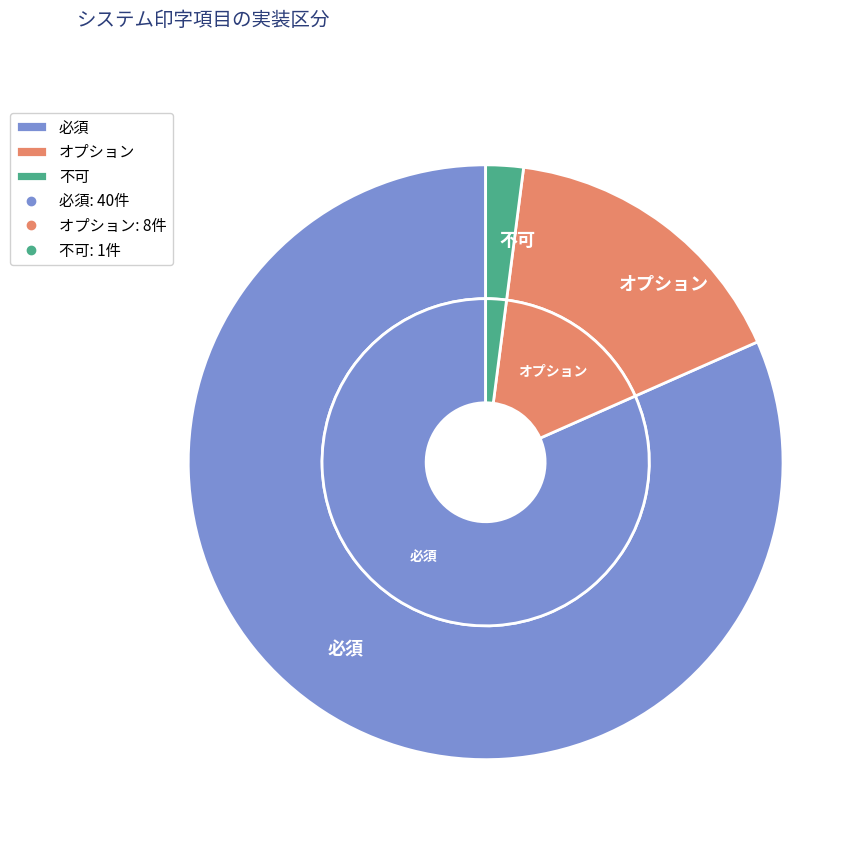

Is it true that オプション is 30% of the pie?

False